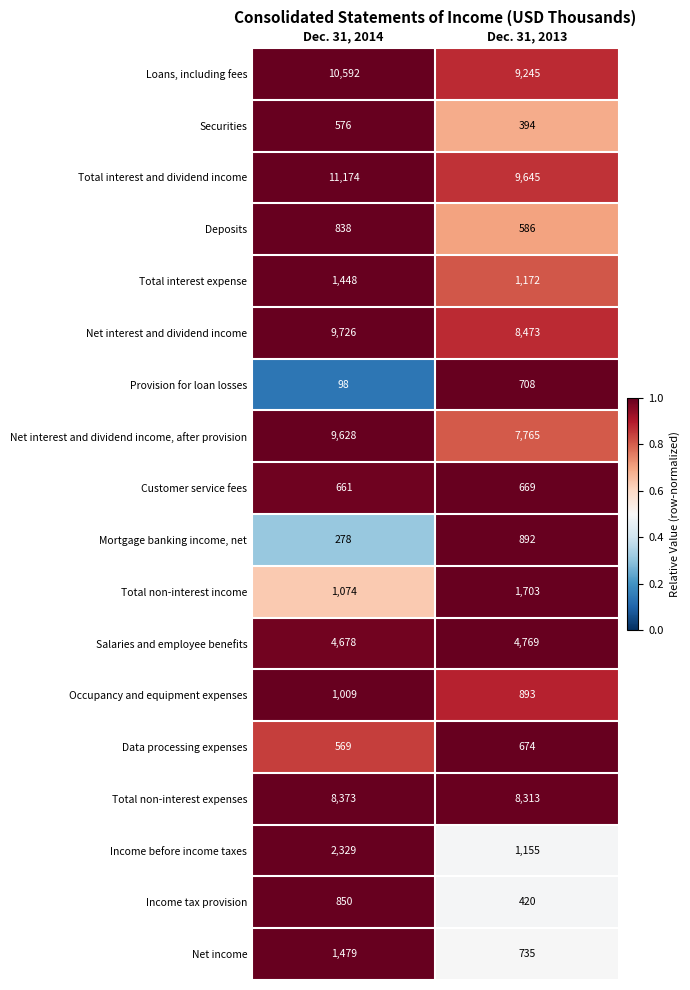

Rank the categories by Mortgage banking income, net value from highest to lowest.

Dec. 31, 2013, Dec. 31, 2014